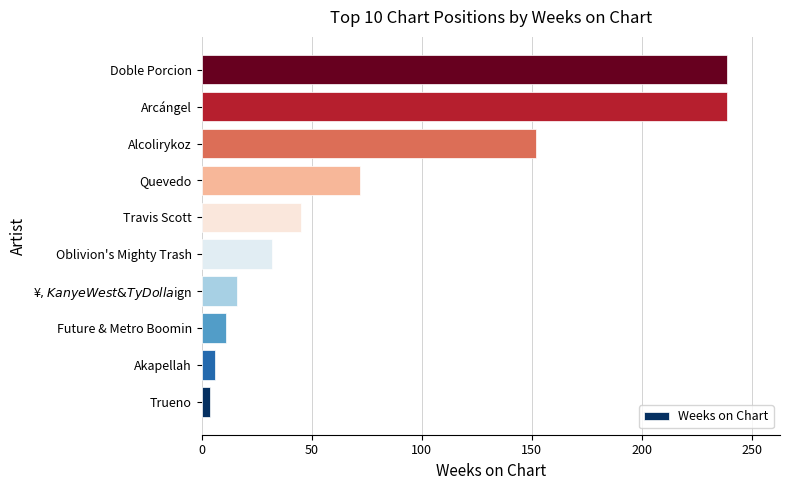

What is the greatest value displayed?

239